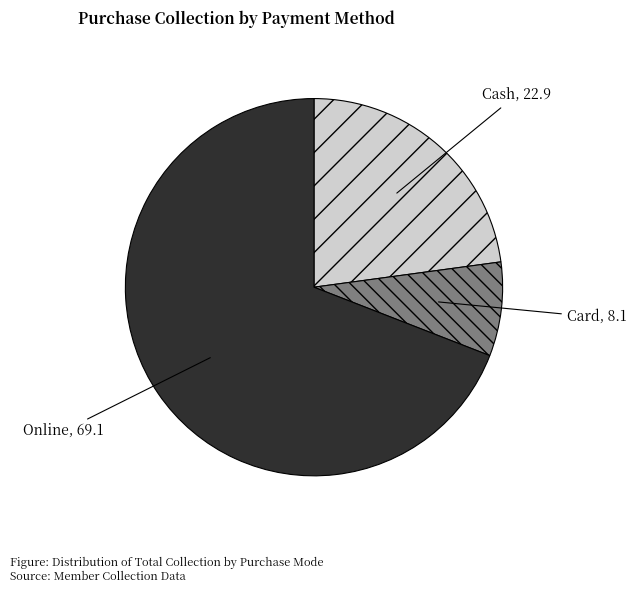

Is Cash the majority of the pie?

No